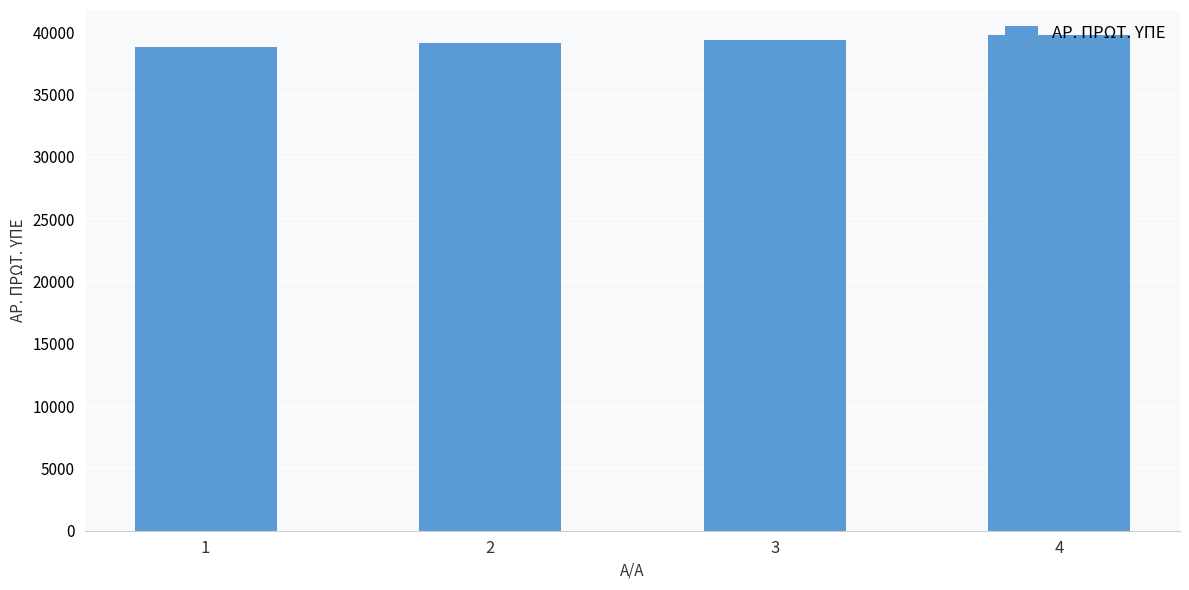

What value does the data have at 2, to the nearest 100?

39100